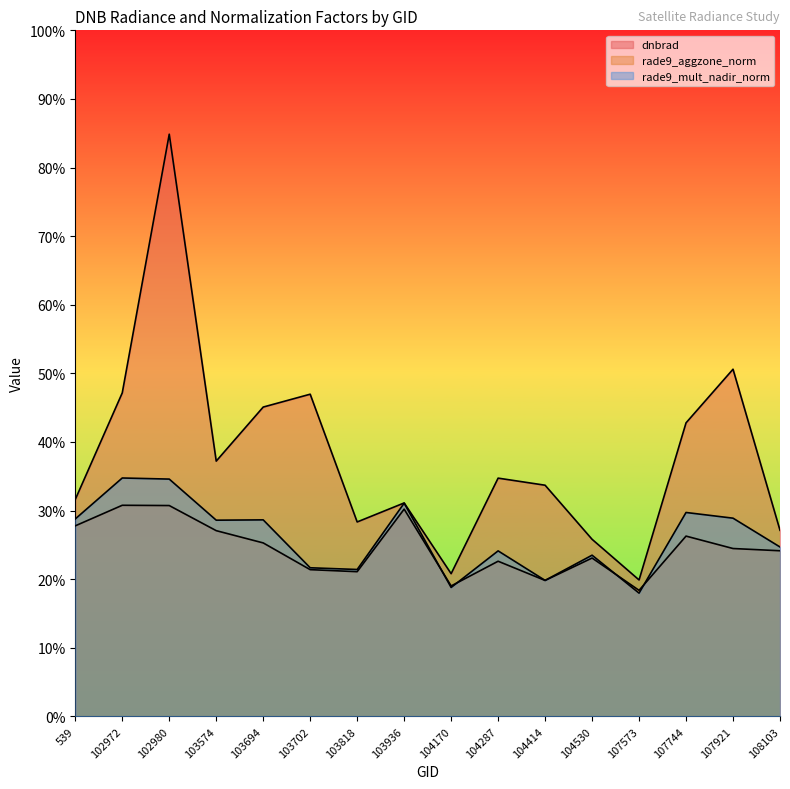

How many interior local peaks does the rade9_aggzone_norm series have?

5